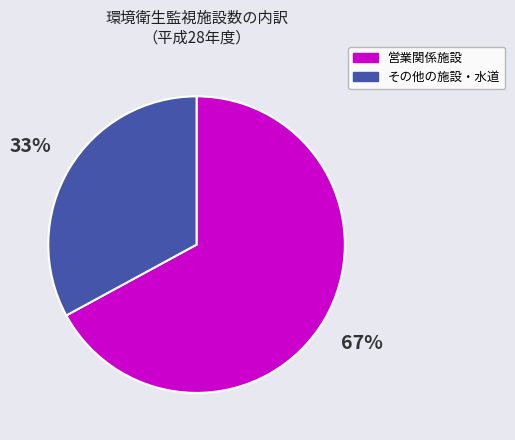

To the nearest percent, what is the average slice percentage?

50%